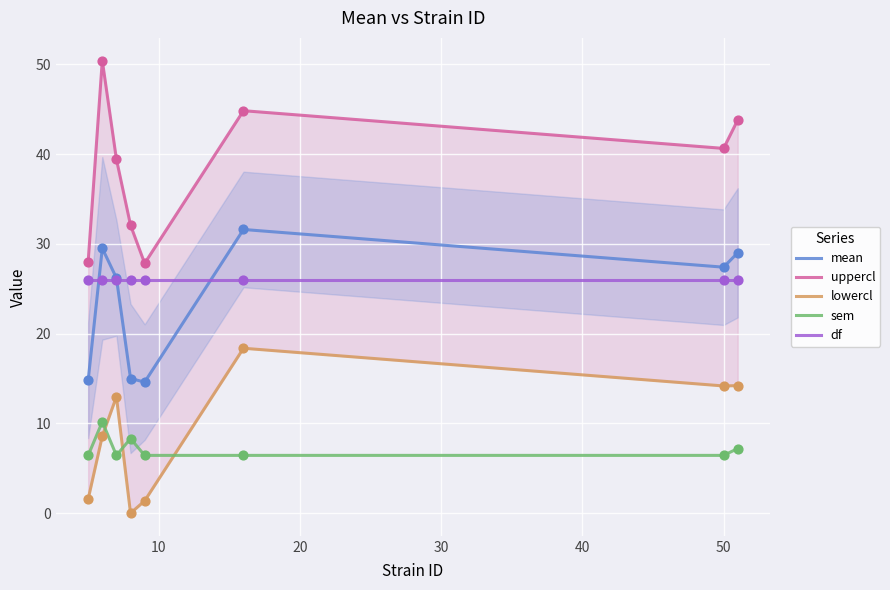

Which series reaches the maximum Y coordinate?

uppercl